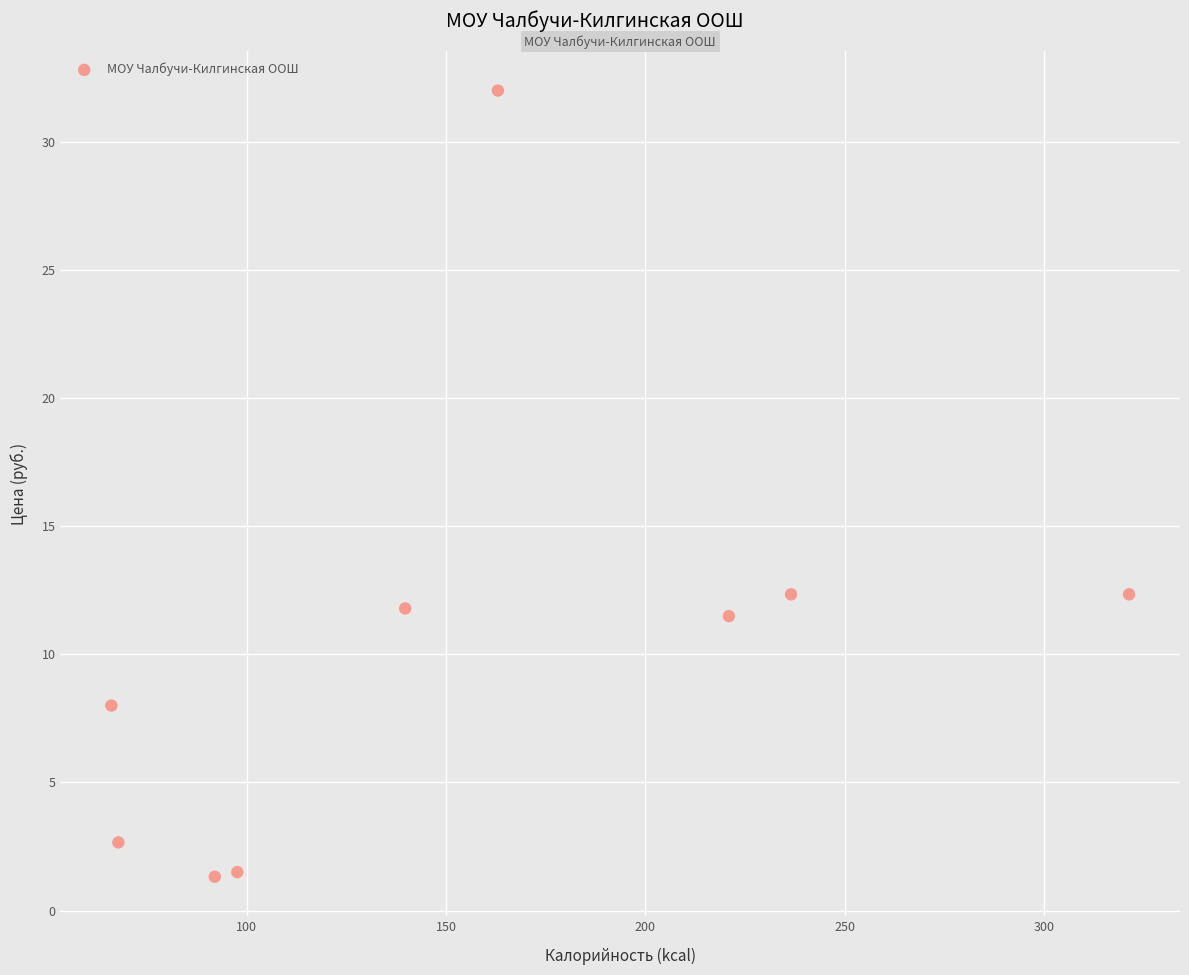

What is the range of X values (max minus min)?

255.4